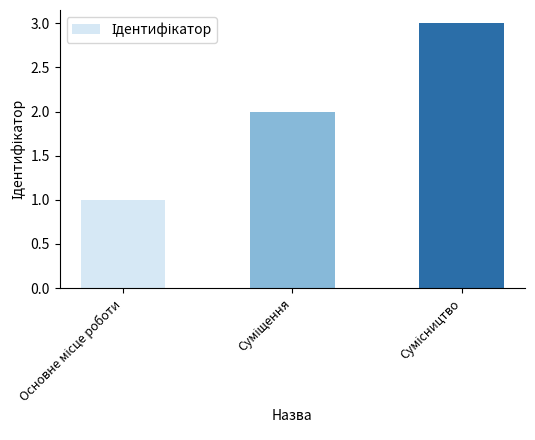

How many categories are shown in the chart?

3